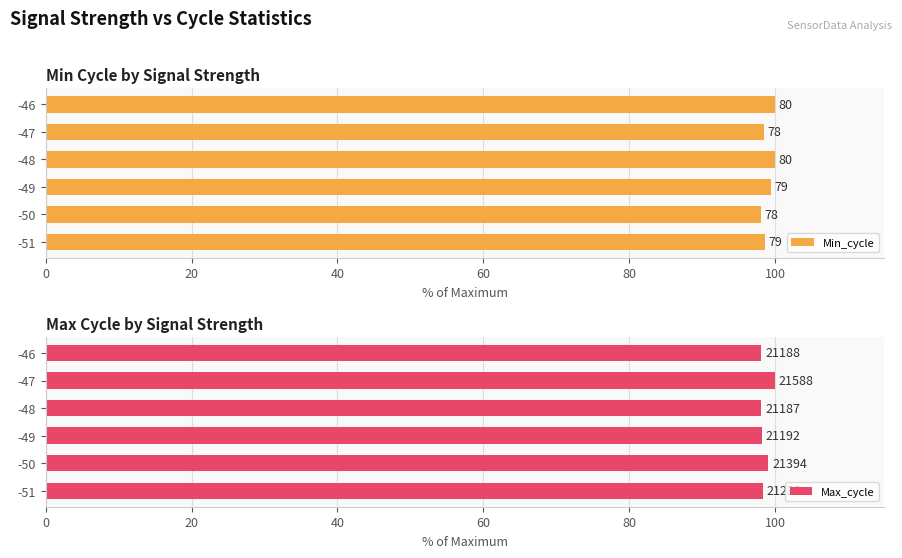

What are all the series names shown in the legend?

Min_cycle, Max_cycle